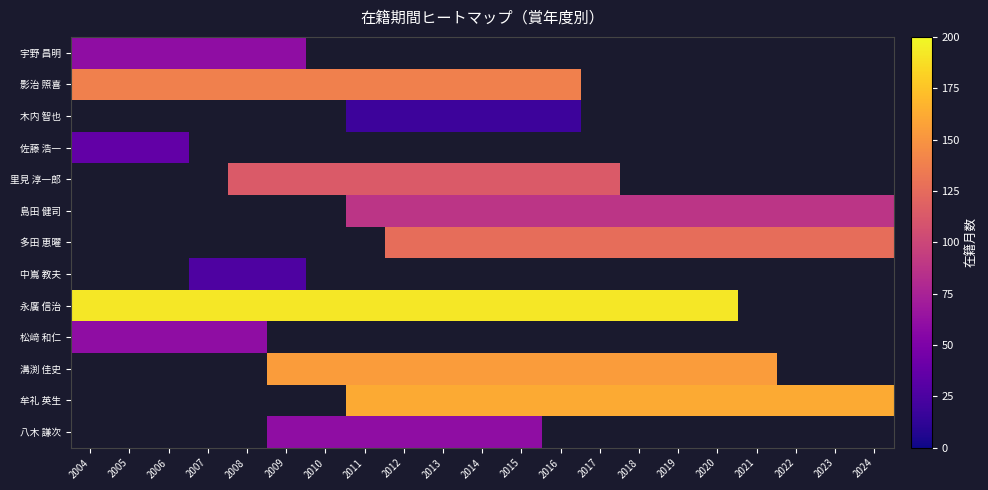

Is it true that 溝渕 佳史 equals 154.0 at 2016?

True